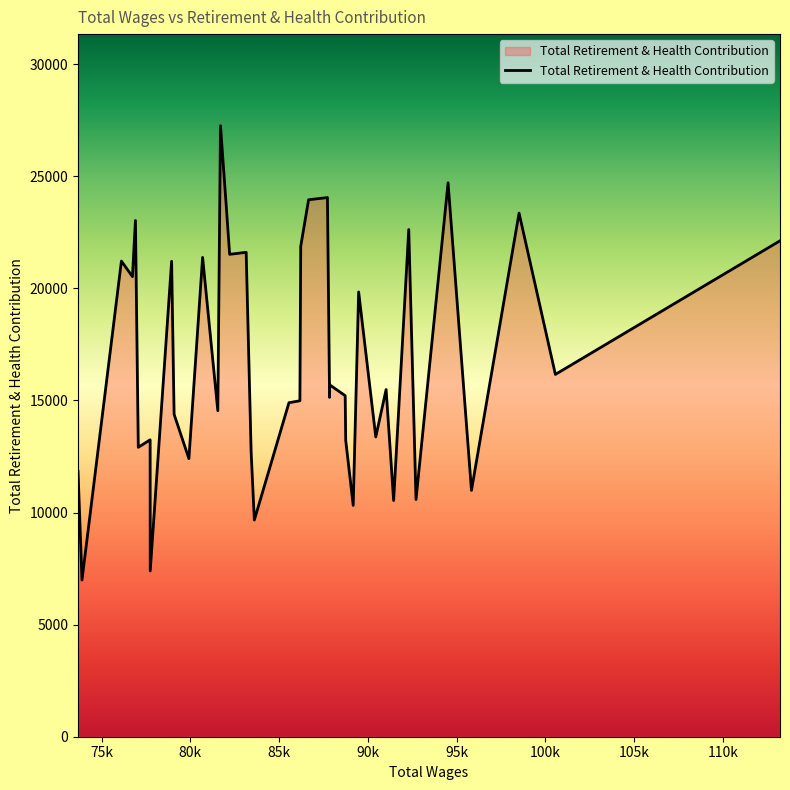

What is the difference between the maximum and minimum values?

20265